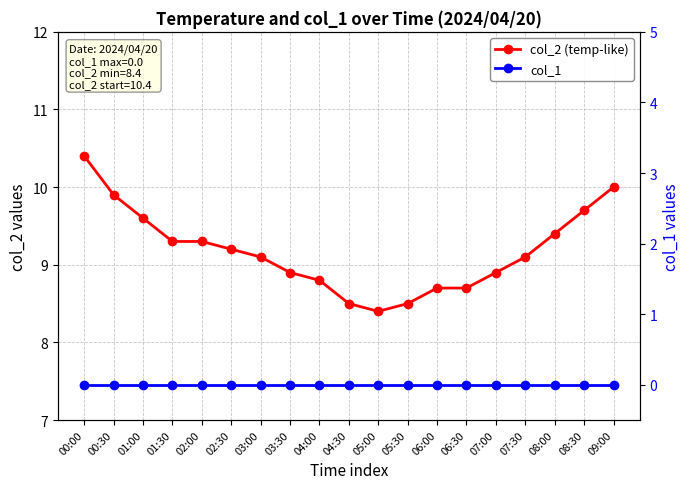

Reading left to right, what are all the values shown in this chart?

col_2 (temp-like): 10.4	9.9	9.6	9.3	9.3	9.2	9.1	8.9	8.8	8.5	8.4	8.5	8.7	8.7	8.9	9.1	9.4	9.7	10.0
col_1: 0.0	0.0	0.0	0.0	0.0	0.0	0.0	0.0	0.0	0.0	0.0	0.0	0.0	0.0	0.0	0.0	0.0	0.0	0.0